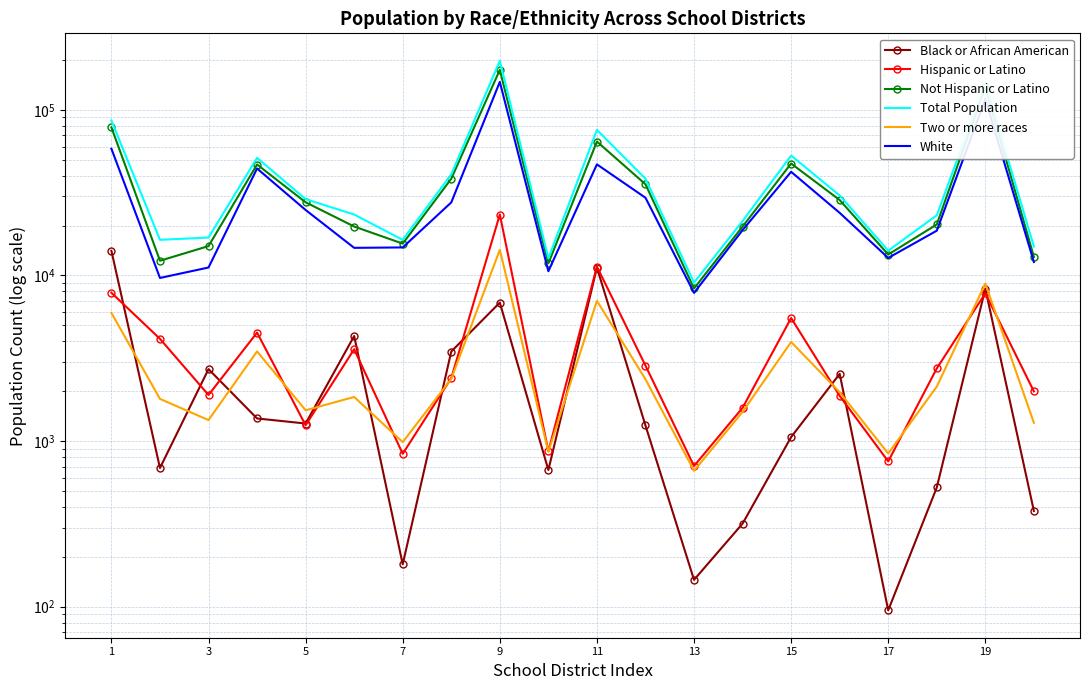

How many lines are shown in the chart?

6